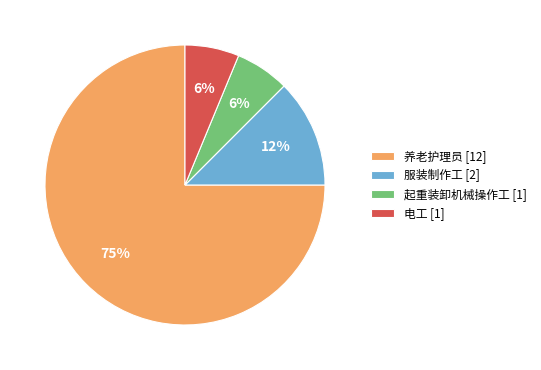

To the nearest percent, what portion does 起重装卸机械操作工 represent?

6%